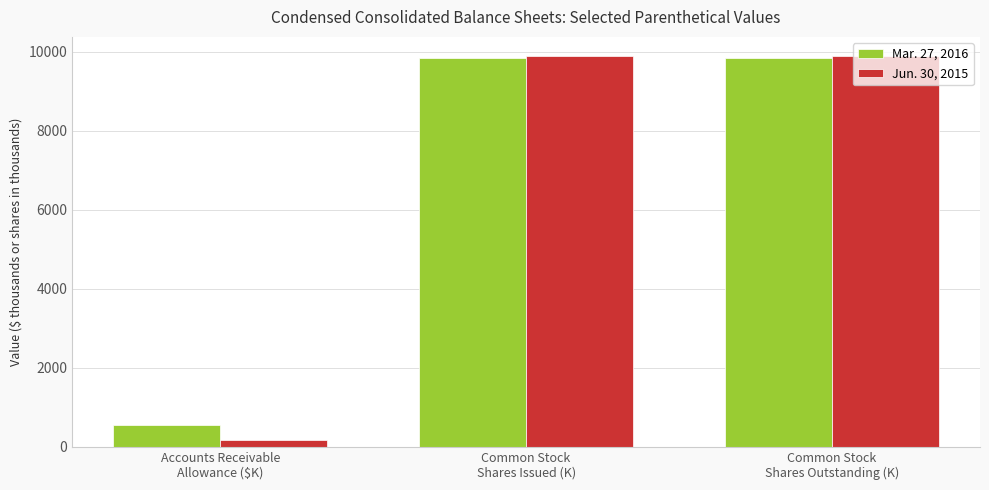

What is the value of the Jun. 30, 2015 bar at the 1st from the left?

173.0